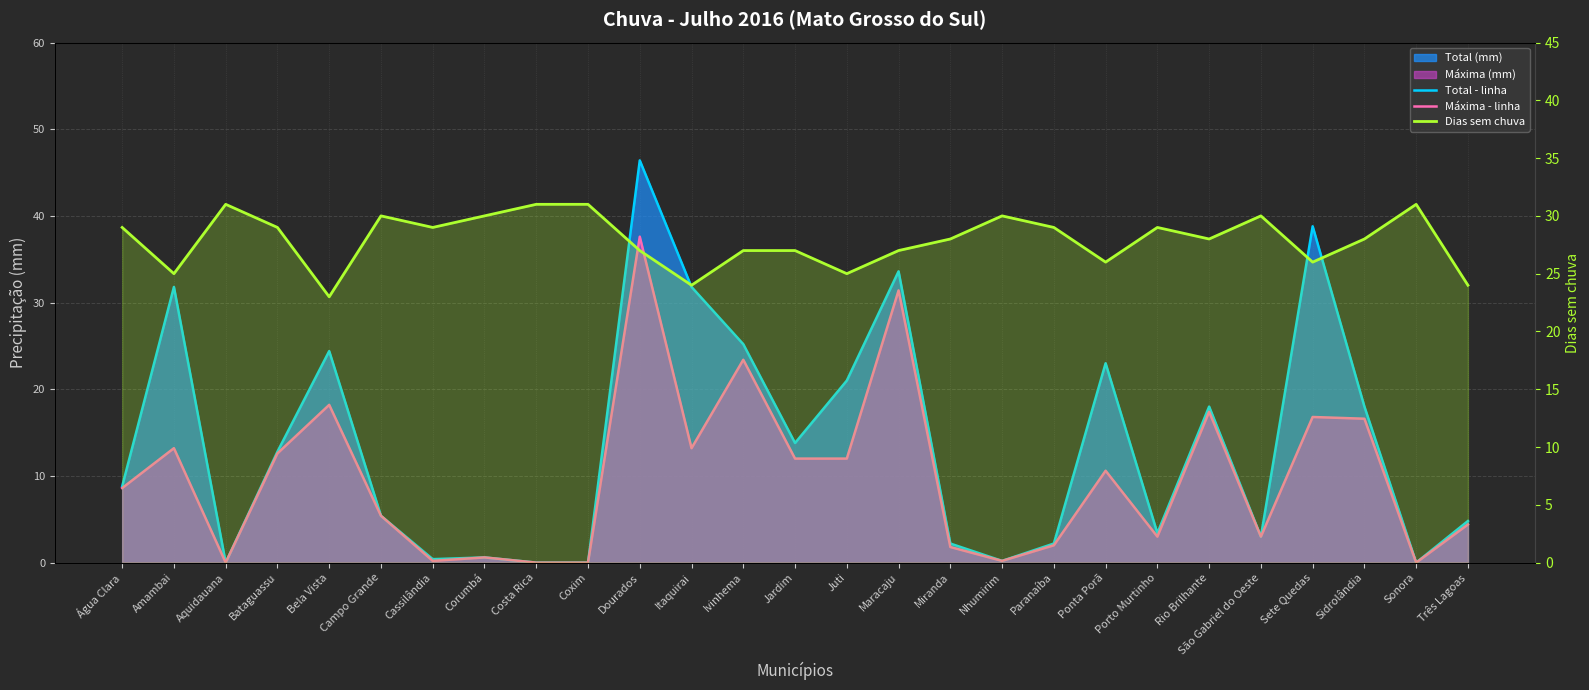

How many lines are shown in the chart?

3